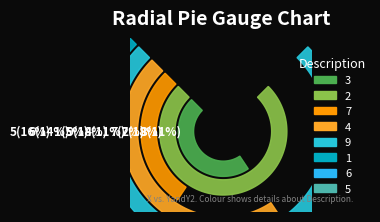

Which category has the smallest portion of the pie?

1